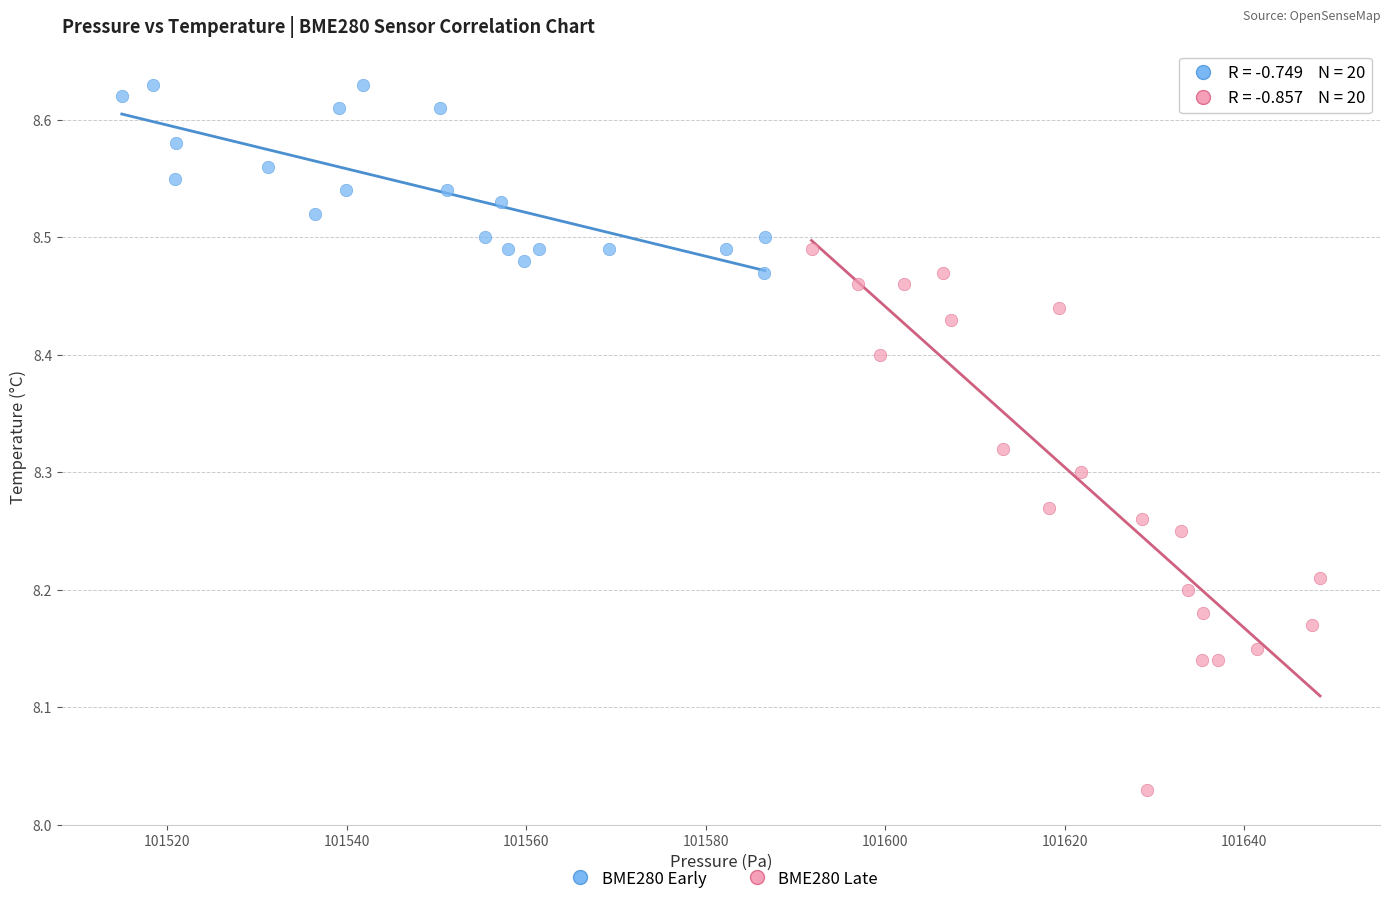

Which series reaches the maximum Y coordinate?

BME280 Early